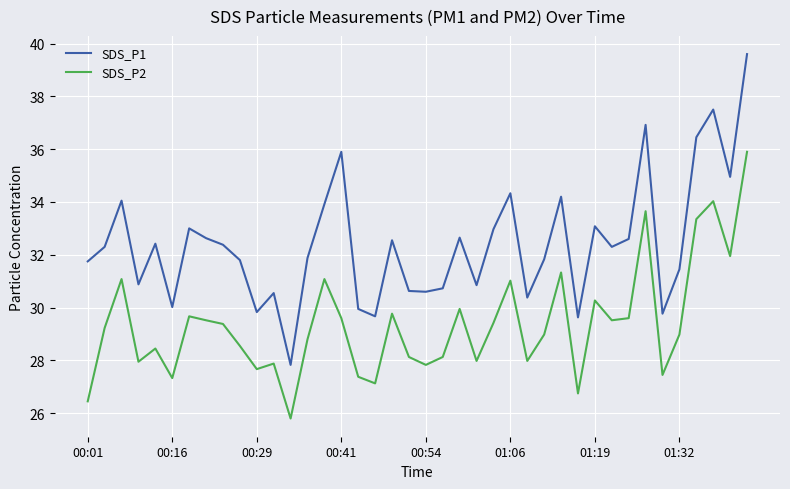

List the series in order of their peak value, lowest first.

SDS_P2, SDS_P1